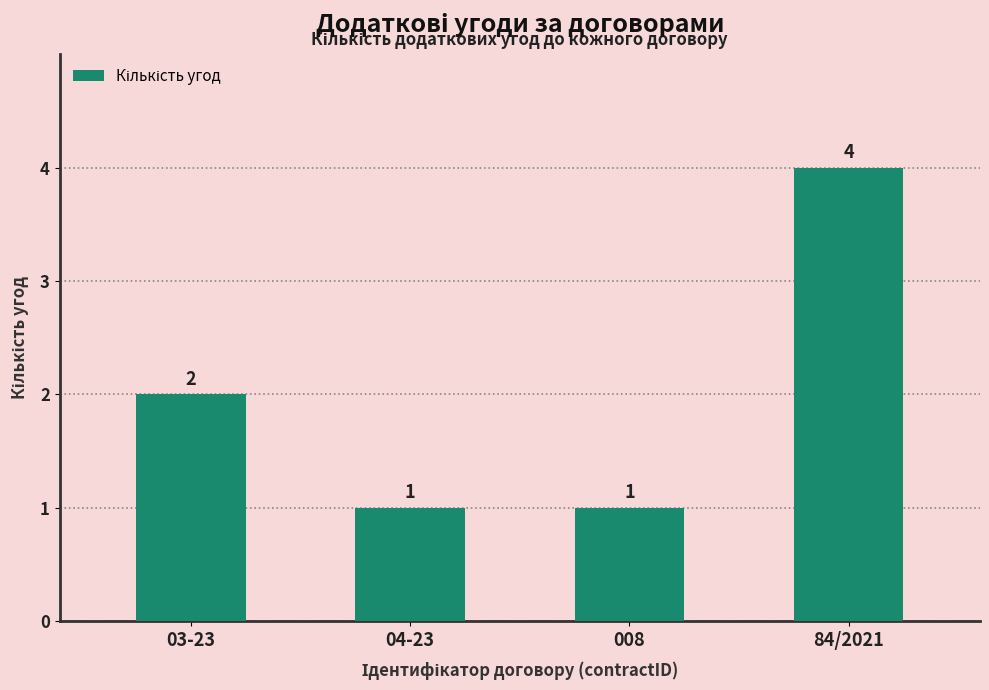

What is the value of the 2nd bar from the left?

1